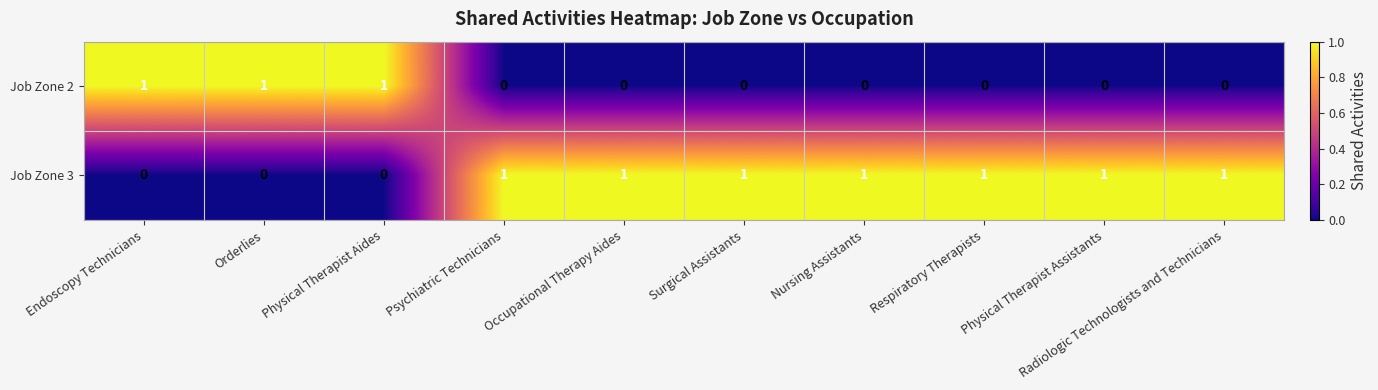

The value of Job Zone 2 at Respiratory Therapists is 1. True or false?

False